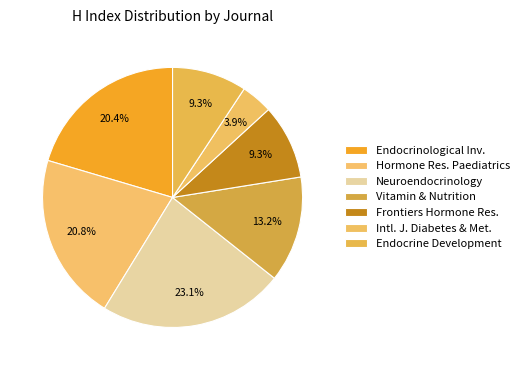

Does Endocrine Development represent more than half of the total?

No